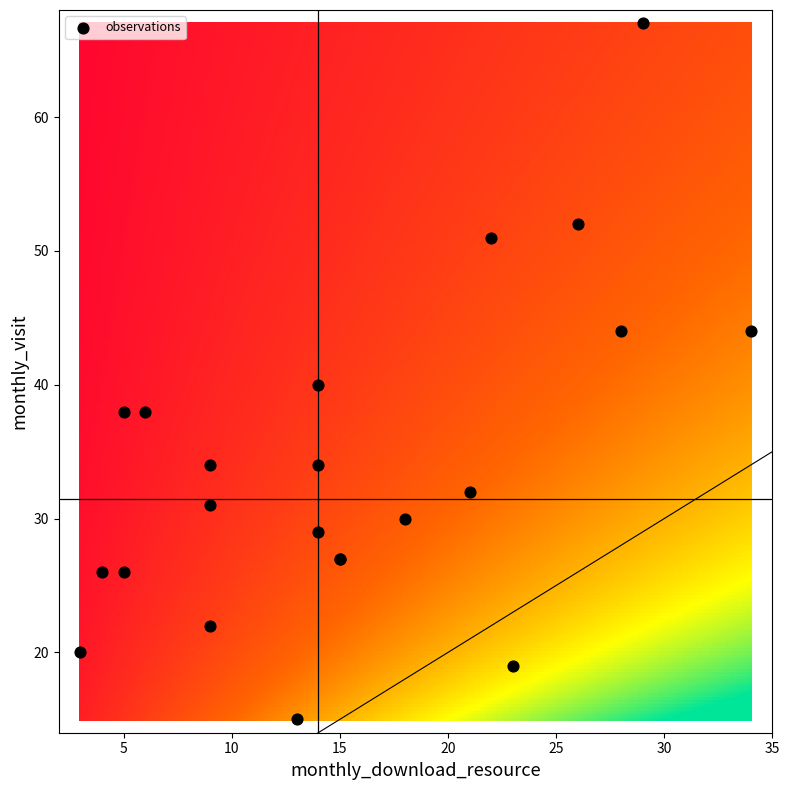

What Y value in the scatter plot is closest to 41?

40